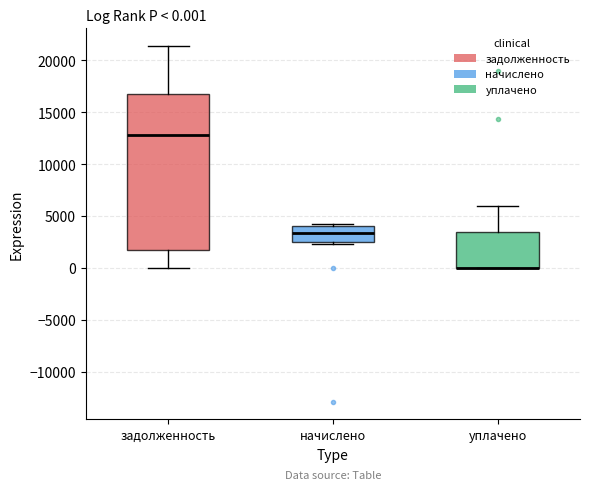

Comparing the boxes themselves (not the whiskers), which one is the tallest?

задолженность